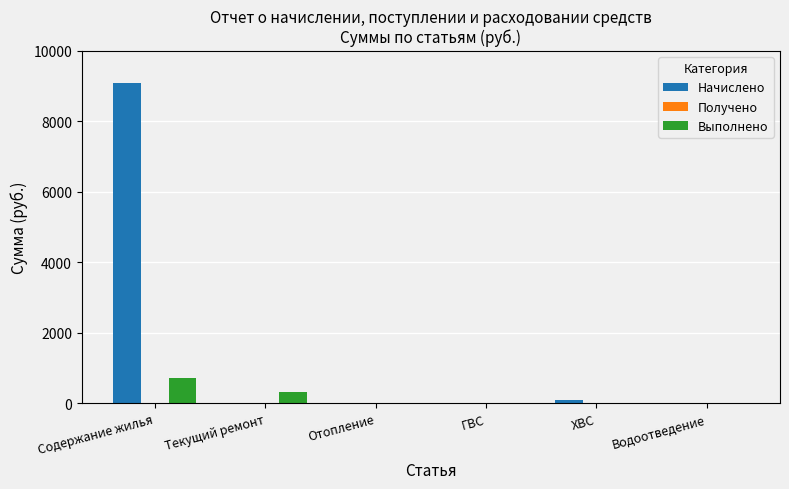

The Выполнено series shows 716.4 at Содержание жилья. True or false?

True